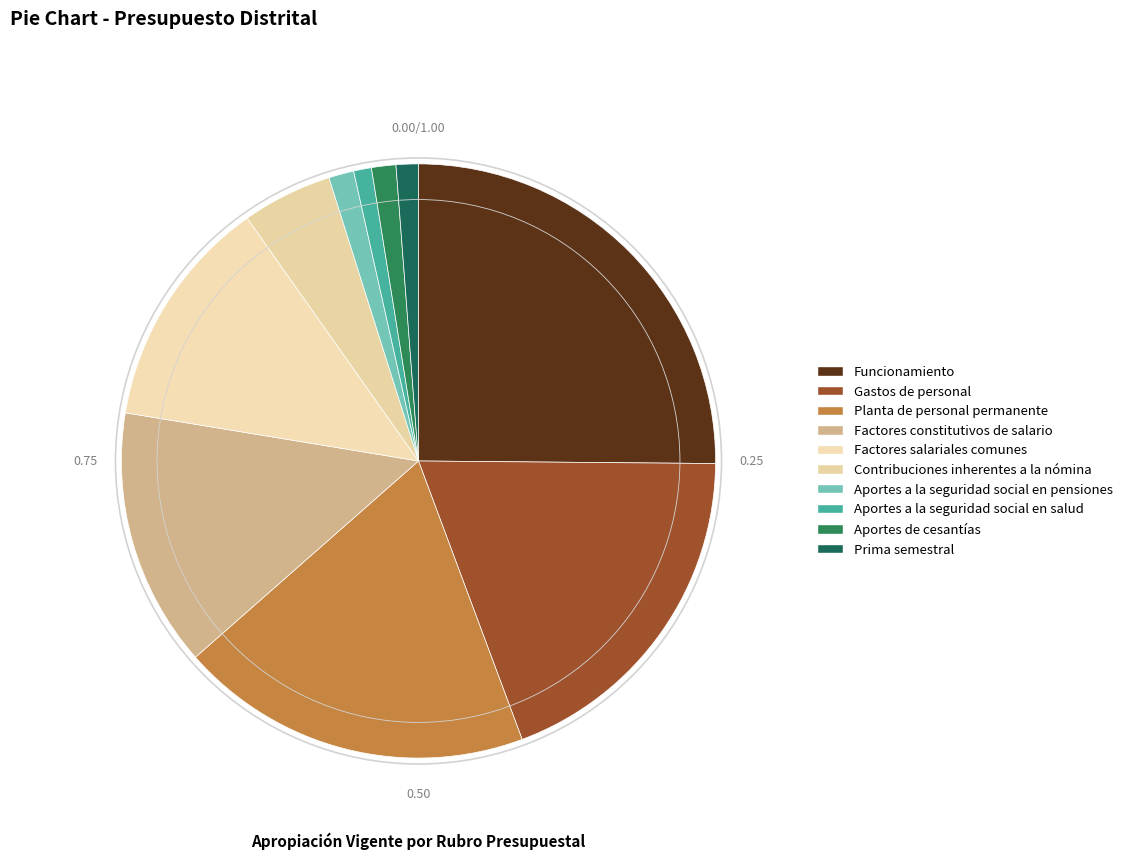

Do Gastos de personal and Factores salariales comunes together represent more than half of the pie?

No